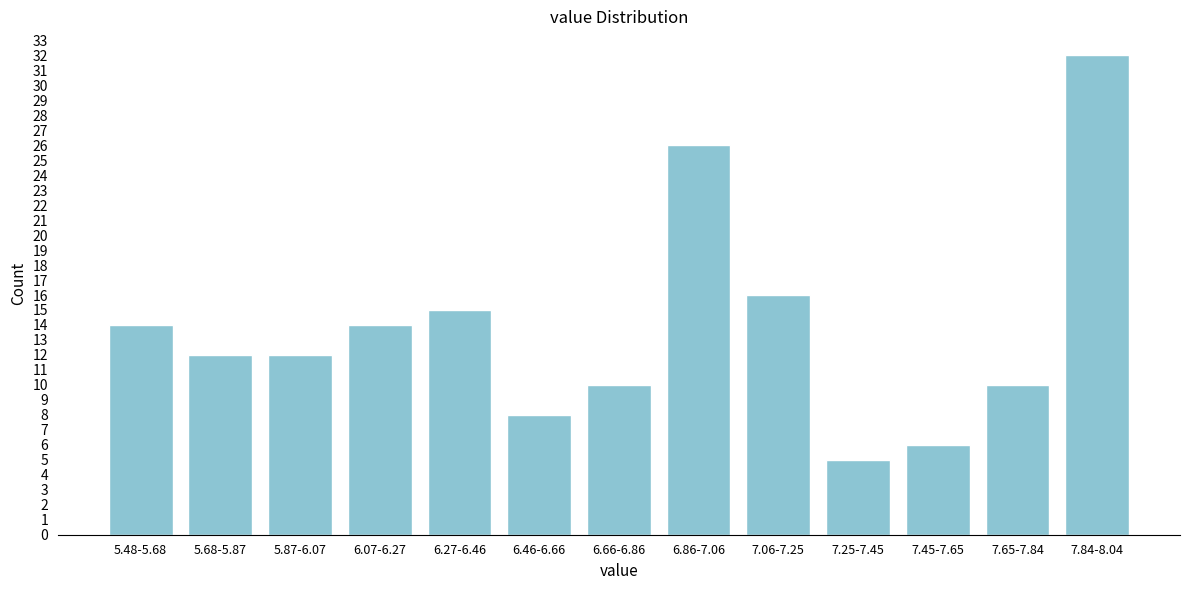

Reading right to left, extract all data points from this chart.

32	10	6	5	16	26	10	8	15	14	12	12	14